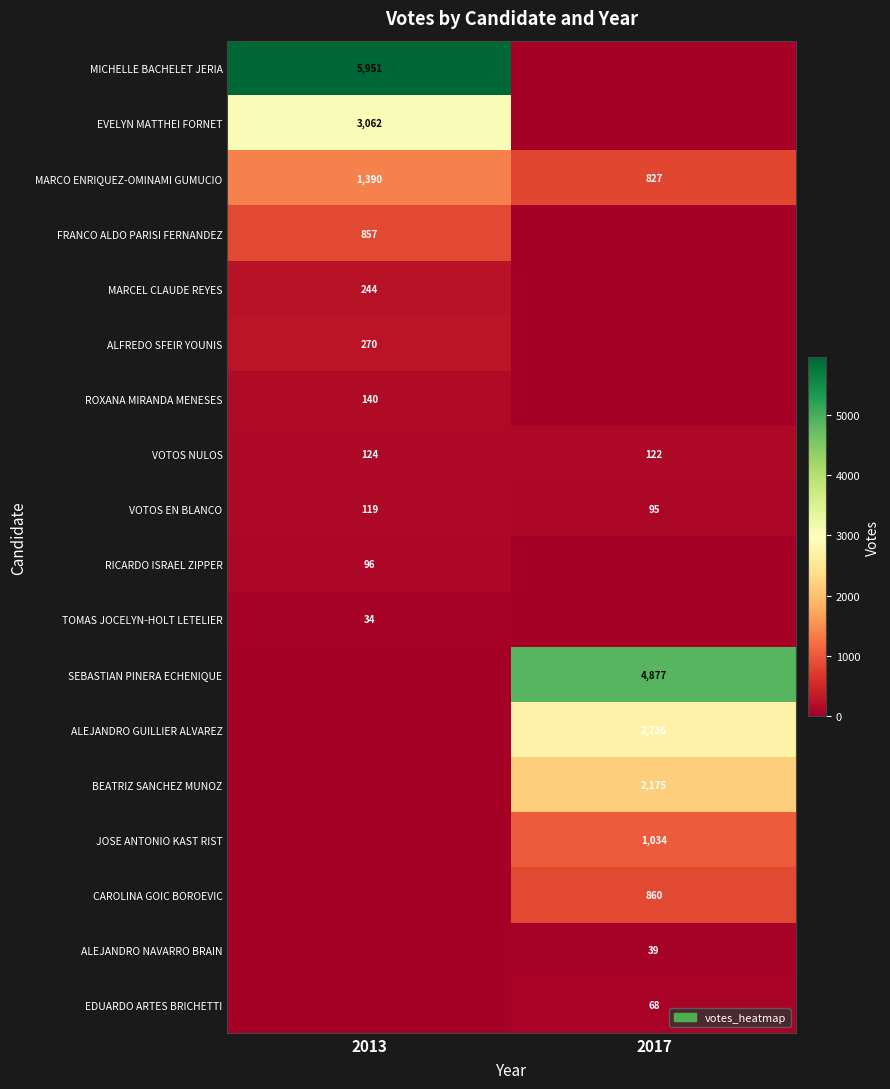

What is the sum of the VOTOS NULOS values at 2017 and 2013?

246